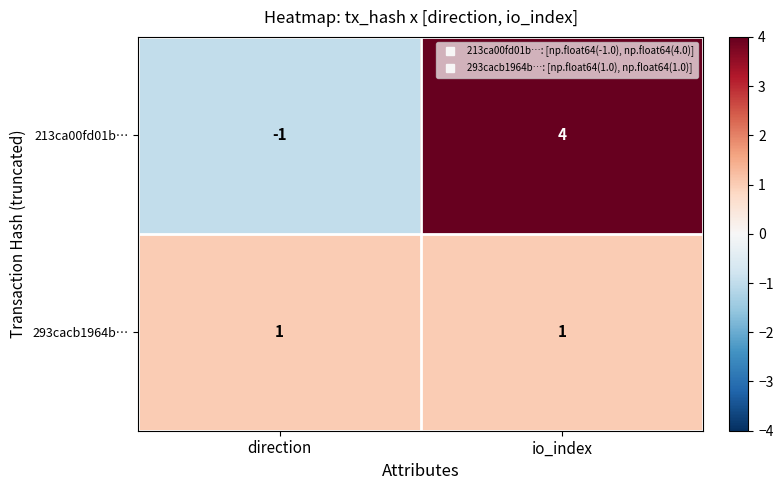

Reading left to right, list all the values displayed in this chart.

213ca00fd01b…: direction=-1	io_index=4
293cacb1964b…: direction=1	io_index=1